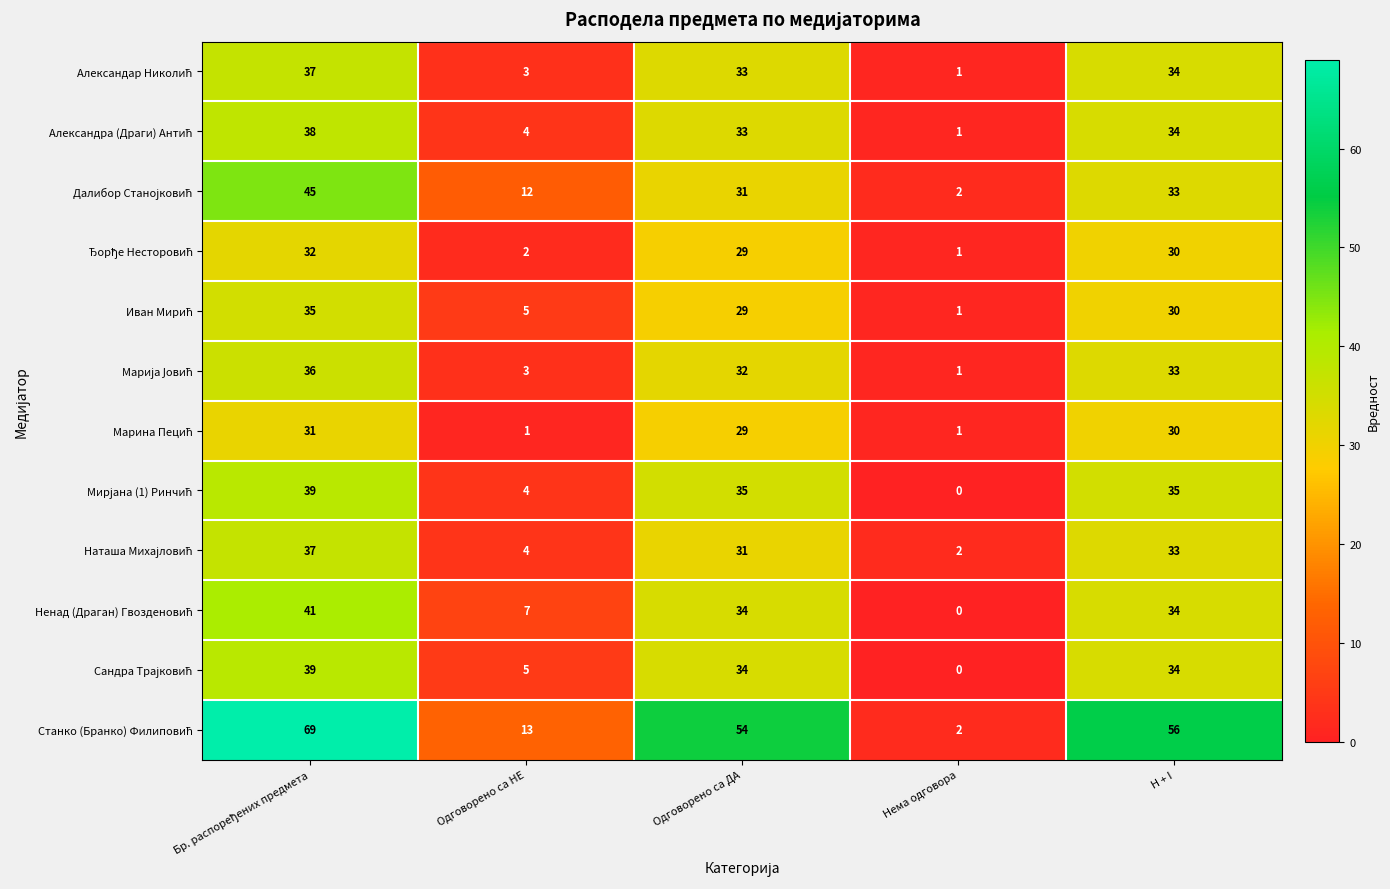

What is the spread (max minus min) of values at Одговорено са НЕ?

12